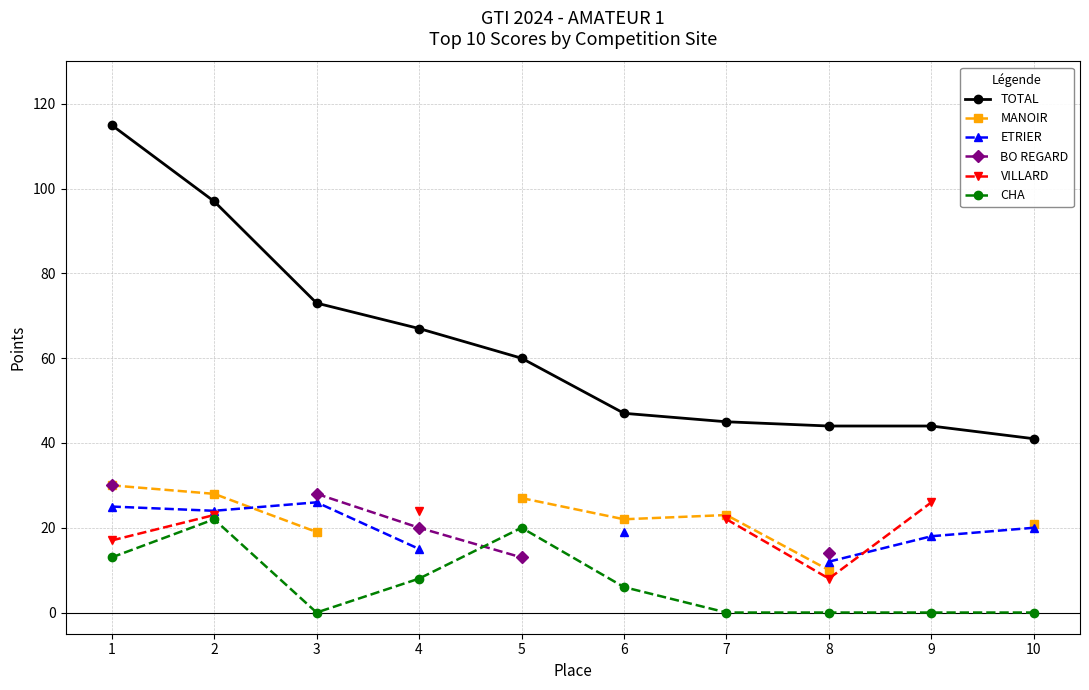

How many distinct data groups are displayed?

6